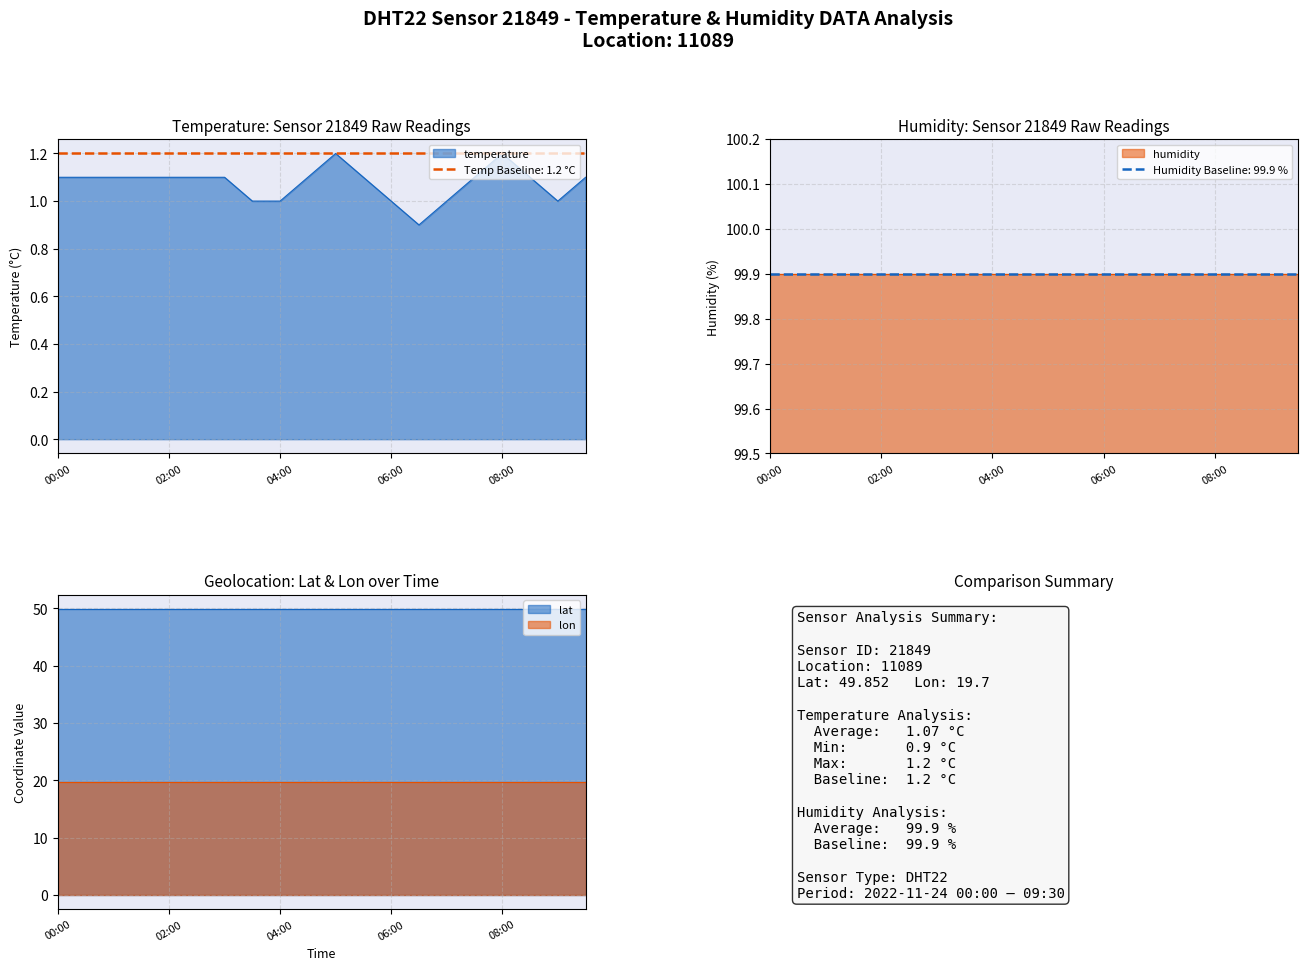

At how many categories does at least one series exceed 40?

20